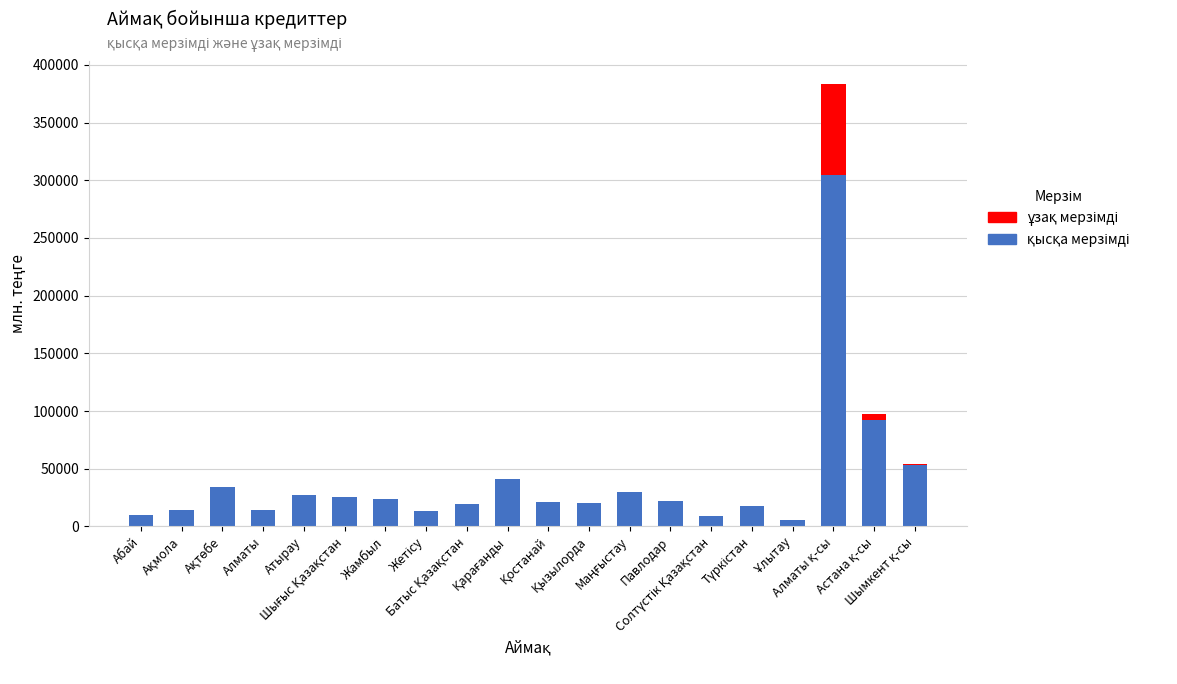

True or false: ұзақ мерзімді has a value of 0.0 at Солтүстік Қазақстан.

True